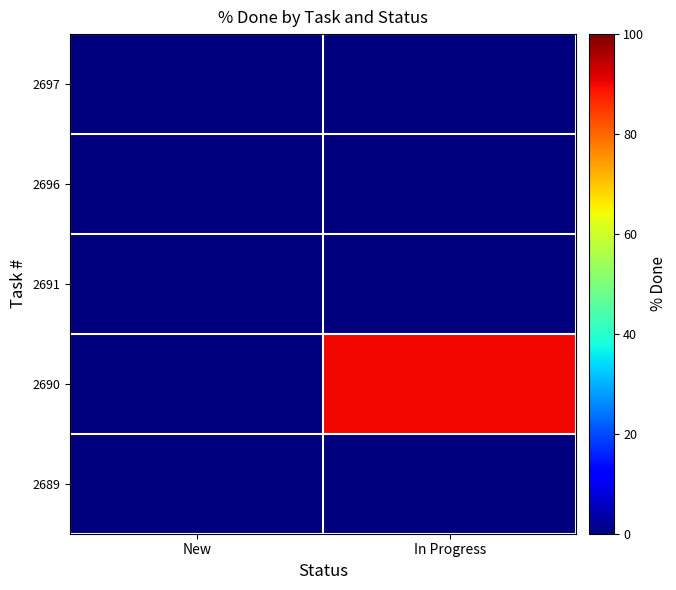

At In Progress, list the series in order from largest to smallest.

2690, 2697, 2696, 2691, 2689